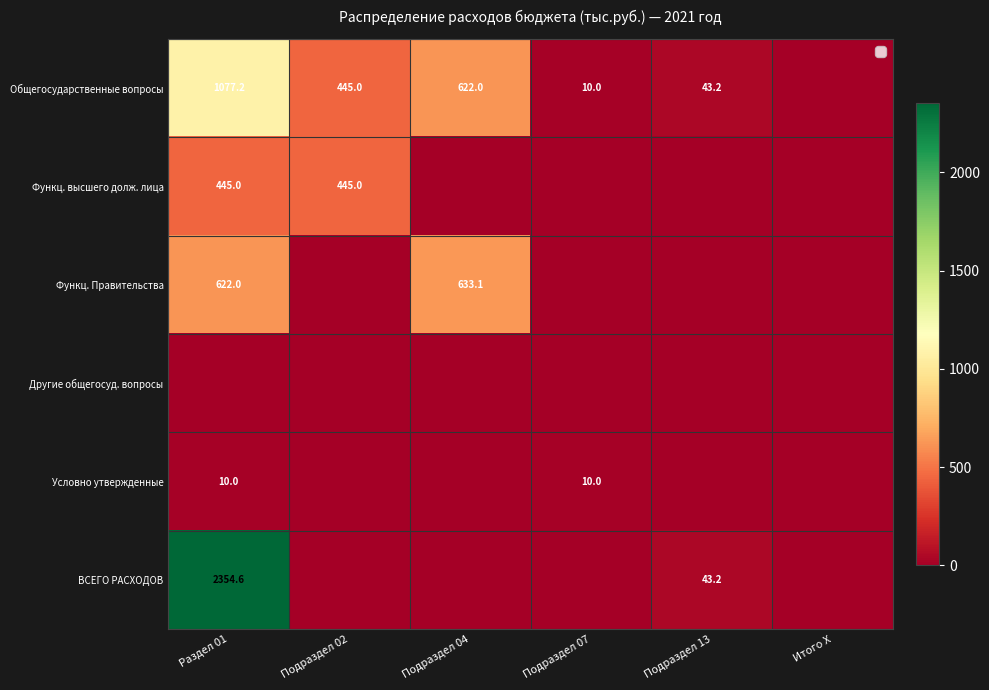

At which category is the sum across all series the highest?

Раздел 01